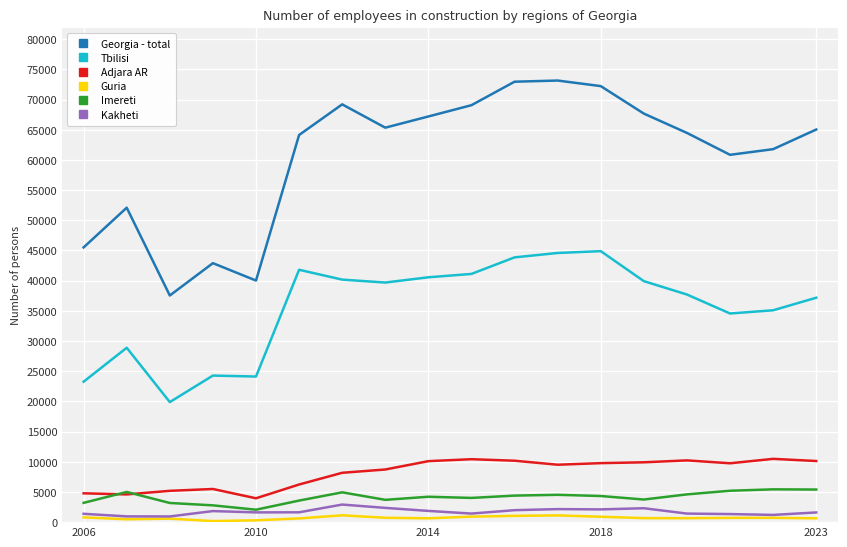

Which series has the largest range (max minus min)?

Georgia - total